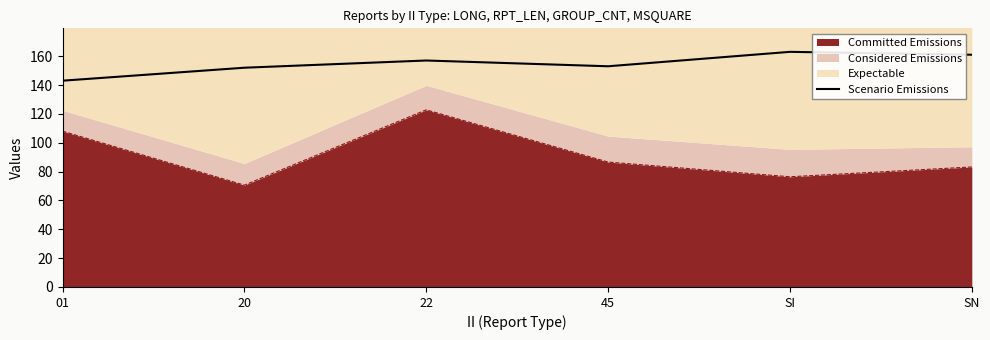

What value does the data have at SN, to the nearest 10?

160